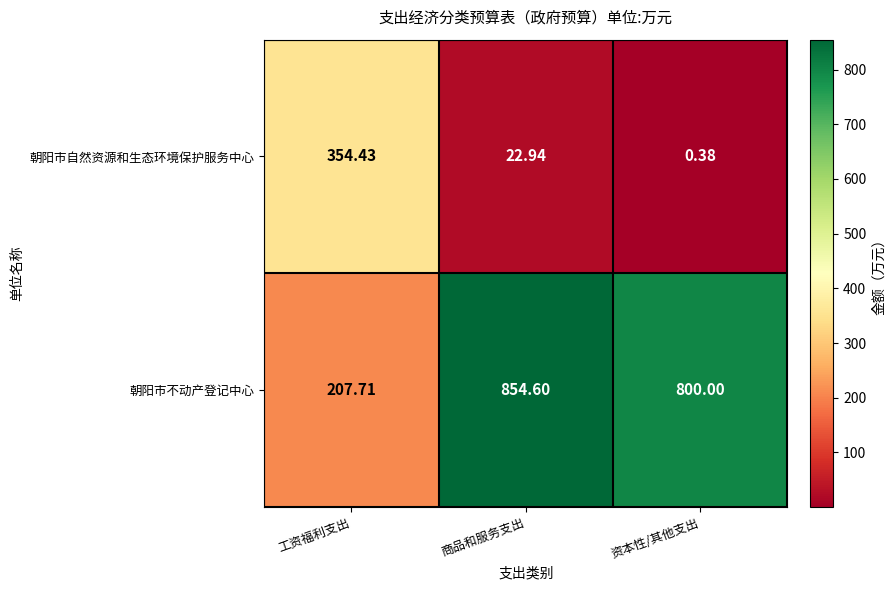

Count the number of data series in this chart.

2